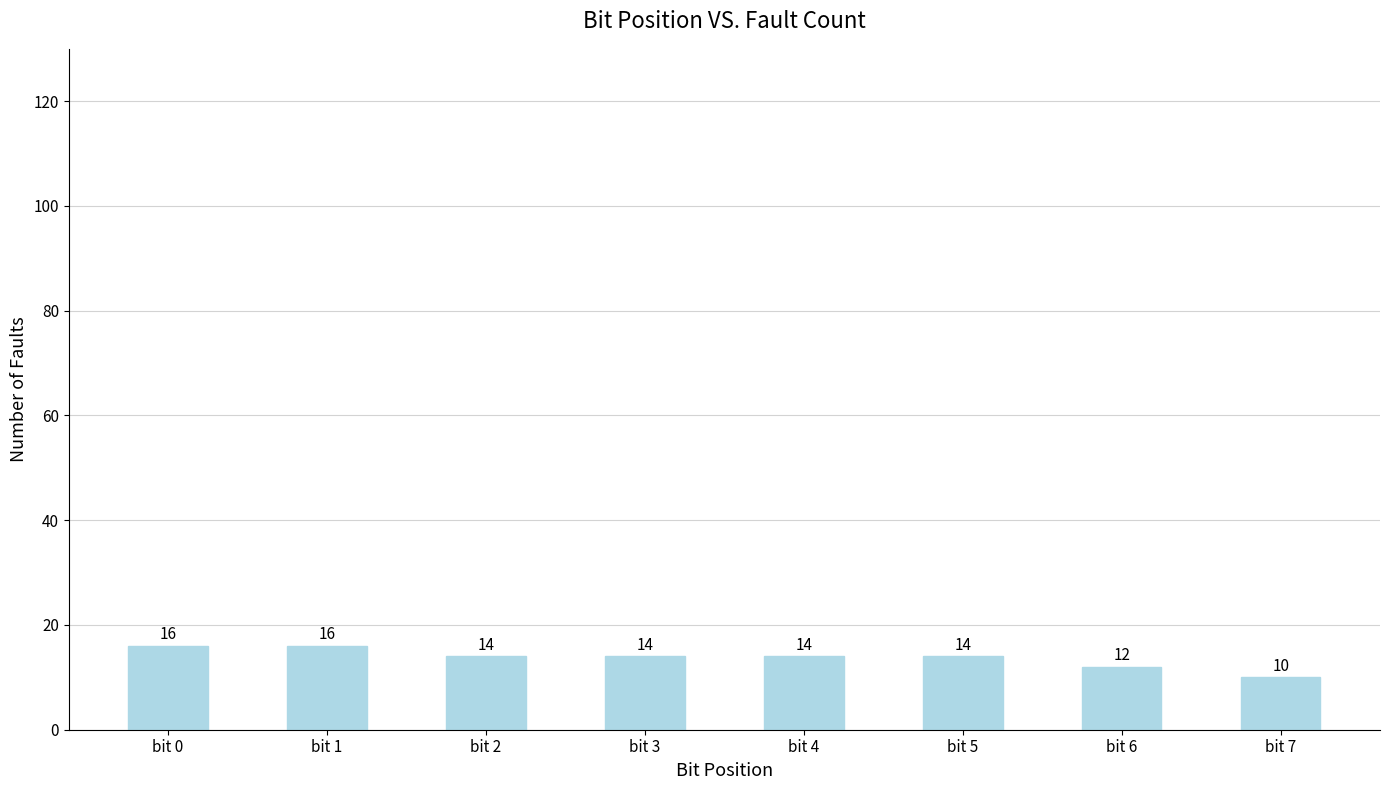

What is the maximum value shown in the chart?

16